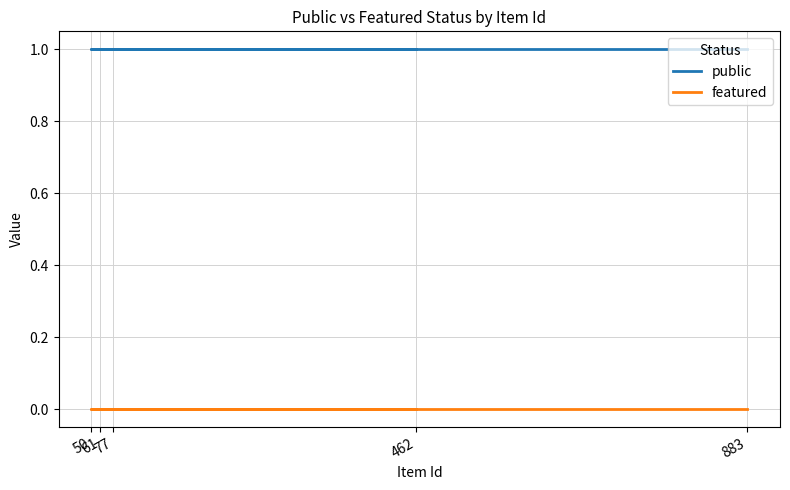

At which category is the sum across all series the highest?

883